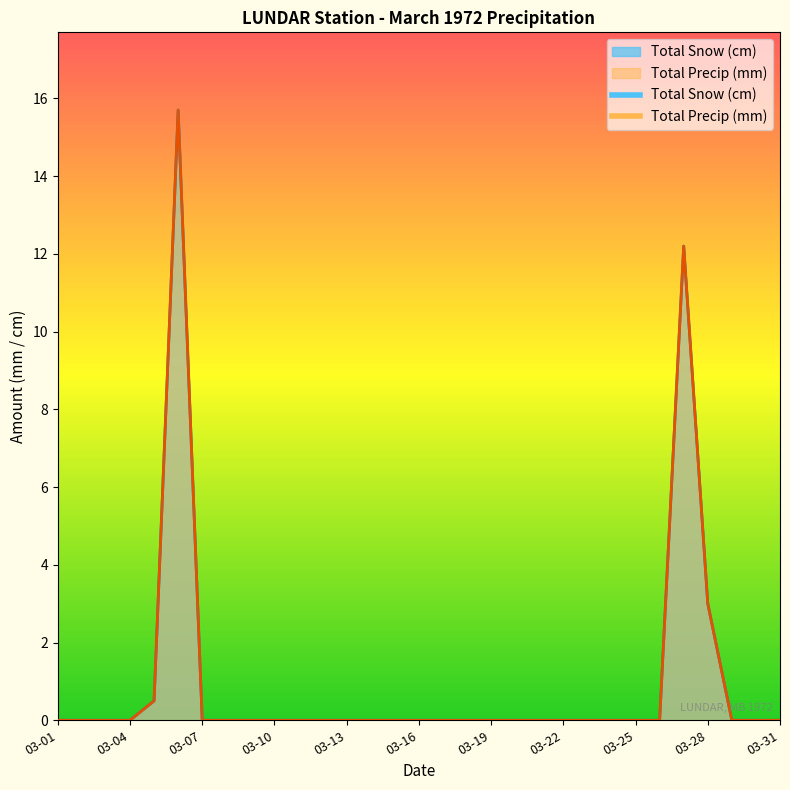

True or false: Total Precip (mm) has a value of 0.0 at 1972-03-08.

True